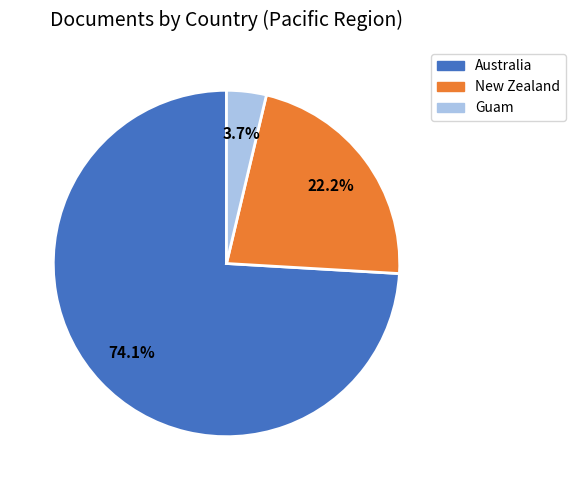

Is it true that Guam is 14% of the pie?

False